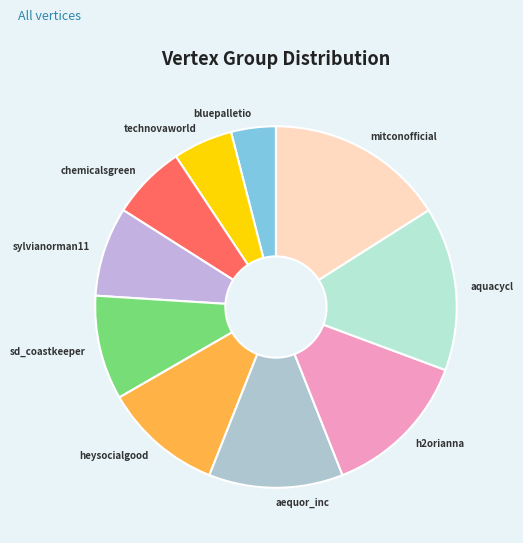

Is it true that mitconofficial is 16% of the pie?

True